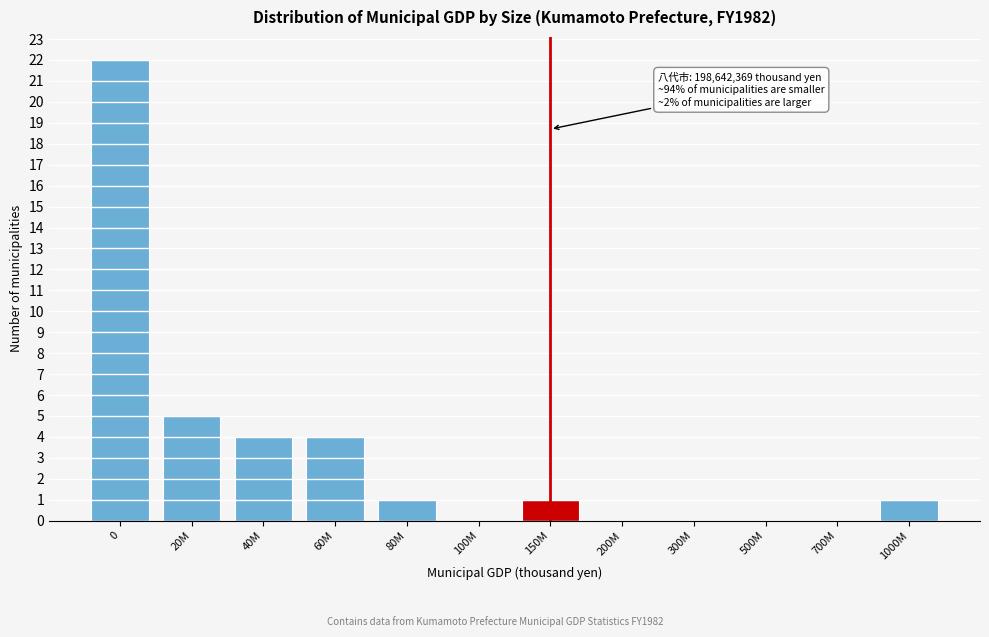

Reading left to right, list all the values displayed in this chart.

0=22	20M=5	40M=4	60M=4	80M=1	100M=0	150M=1	200M=0	300M=0	500M=0	700M=0	1000M=1